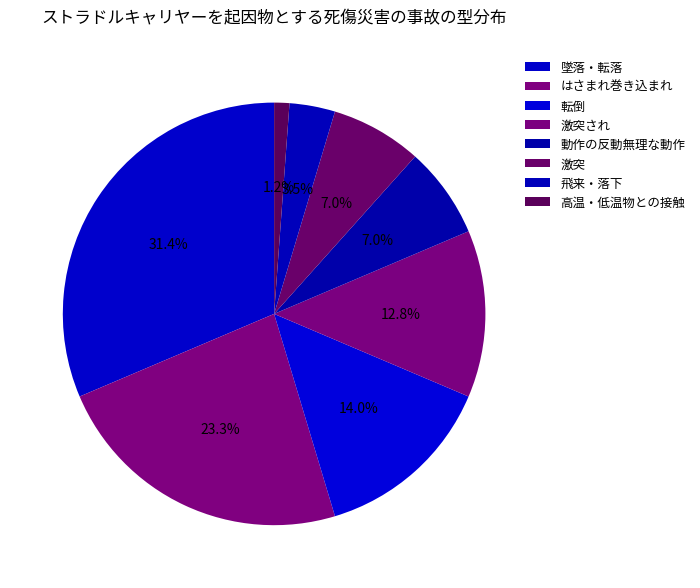

Which slice is the largest?

墜落・転落